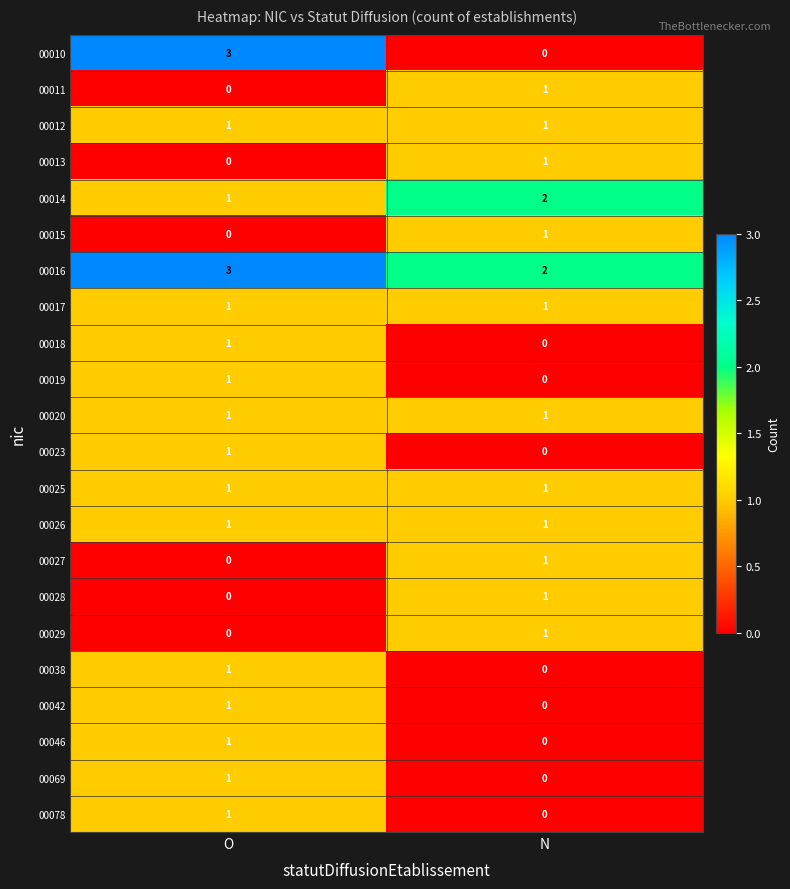

Is it true that 00010 equals 3 at O?

True